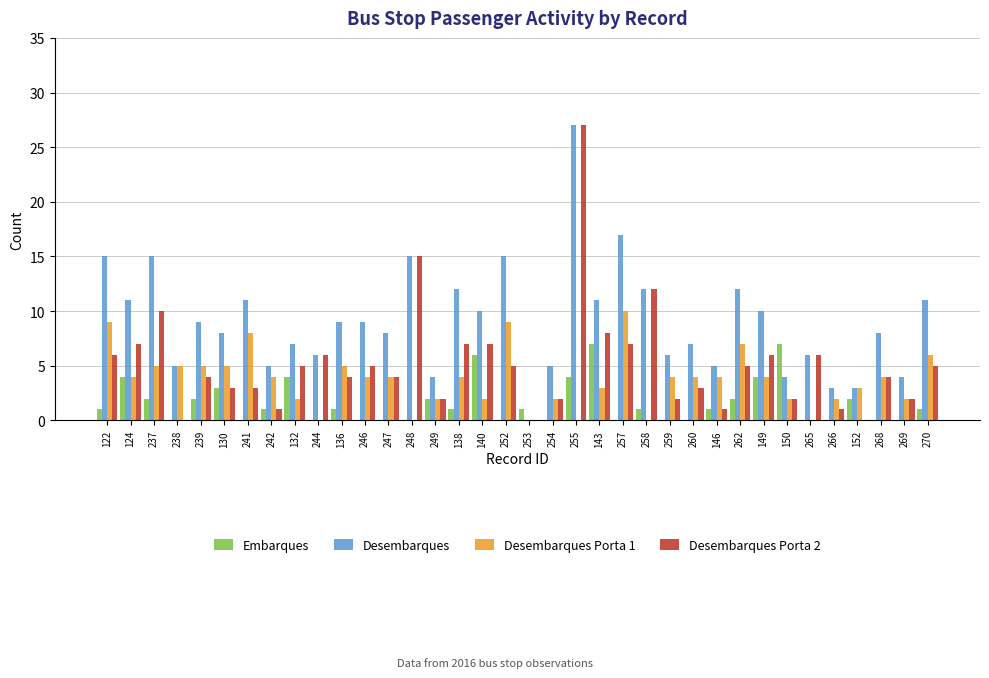

What is the greatest value displayed?

27